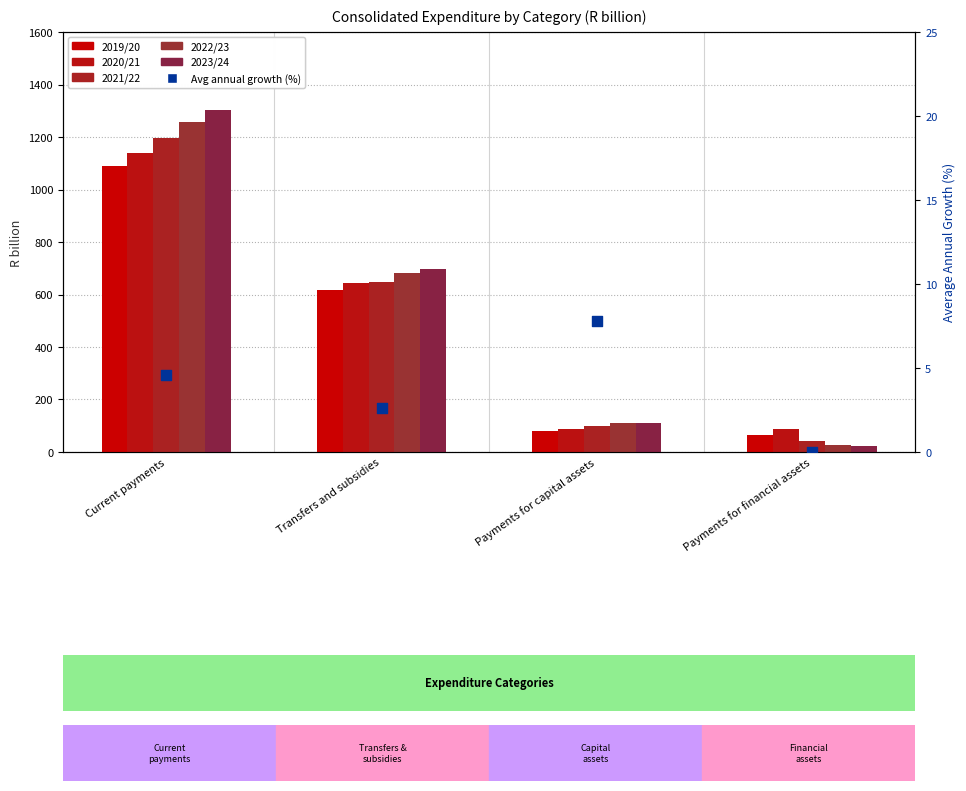

At how many categories does at least one series exceed 704?

1